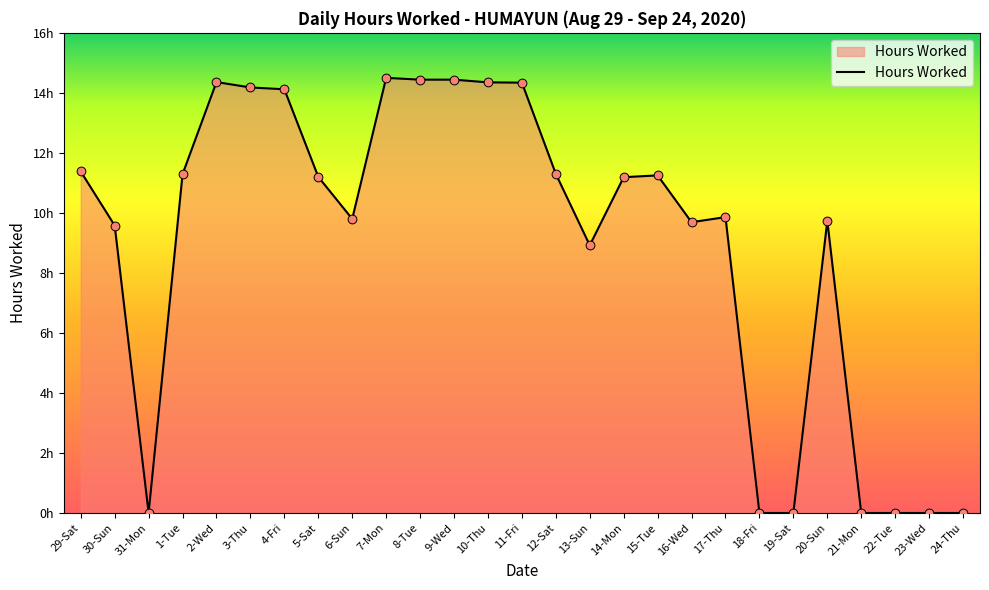

Does the chart have visible grid lines?

No